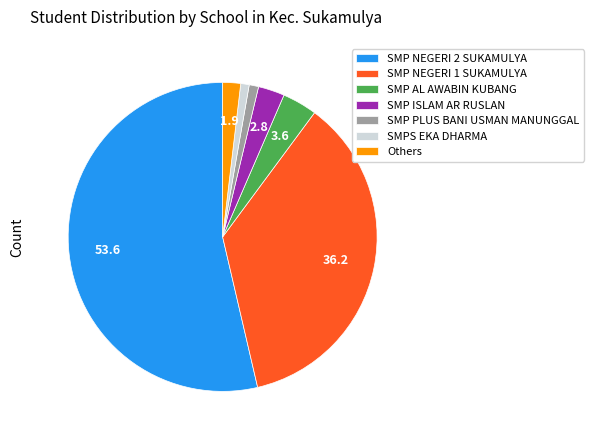

Is the sum of SMP NEGERI 1 SUKAMULYA and SMP PLUS BANI USMAN MANUNGGAL greater than half?

No